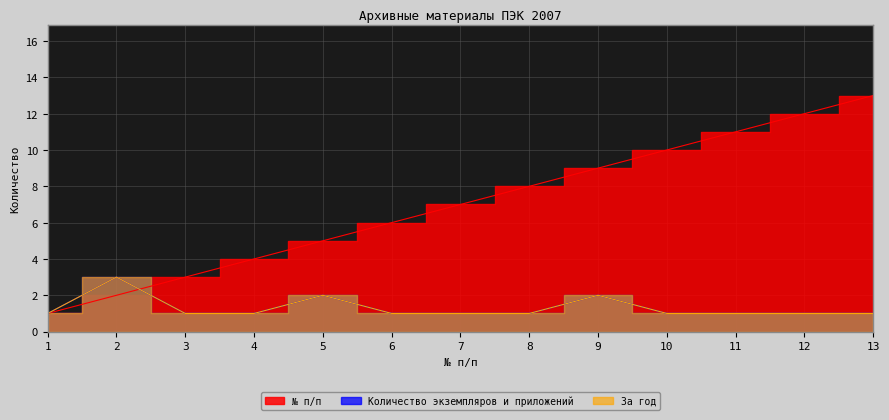

Reading left to right, list all the values displayed in this chart.

№ п/п: 1	2	3	4	5	6	7	8	9	10	11	12	13
Количество экземпляров и приложений: 1	3	1	1	2	1	1	1	2	1	1	1	1
За год: 1	3	1	1	2	1	1	1	2	1	1	1	1